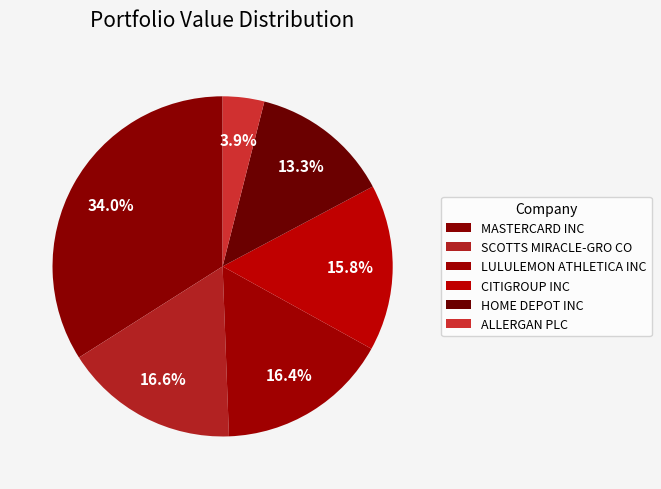

The ALLERGAN PLC slice represents 1% of the pie. True or false?

False